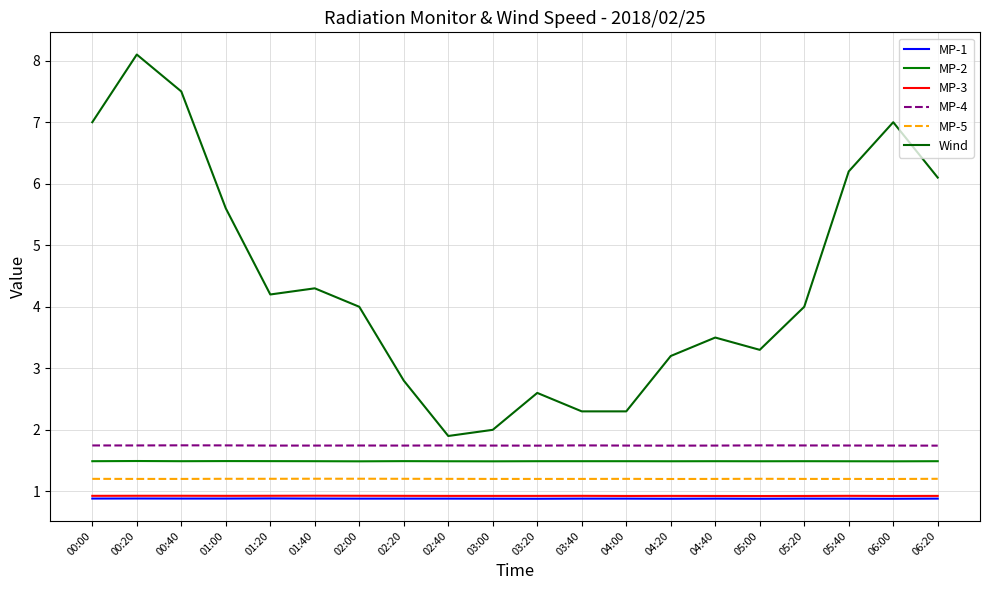

Between 00:00 and 06:00, which is larger?

00:00